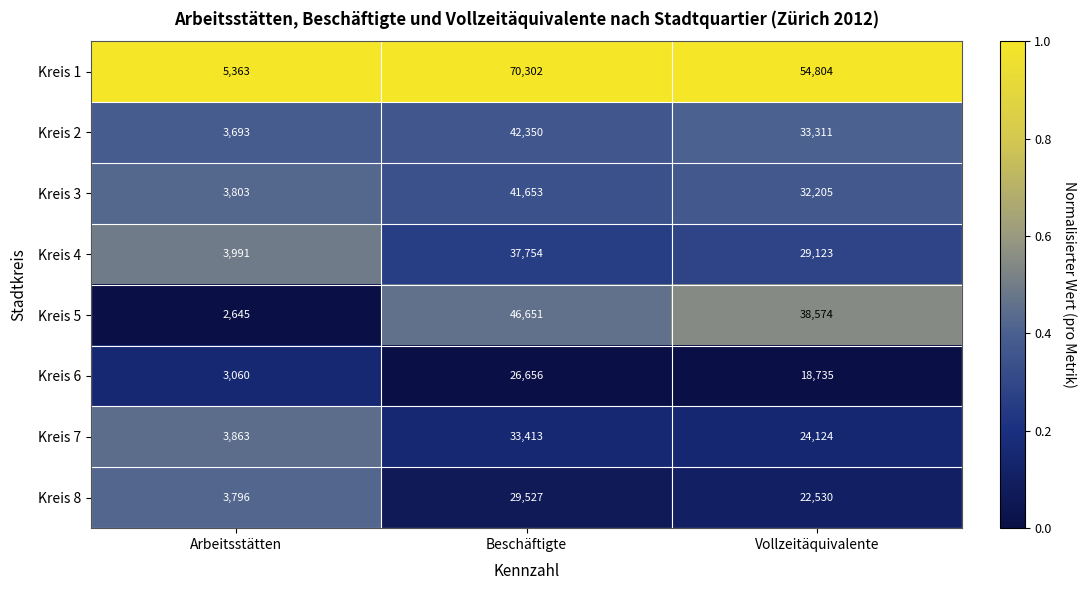

Read the Kreis 2 value at Vollzeitäquivalente, to the nearest 50.

33300